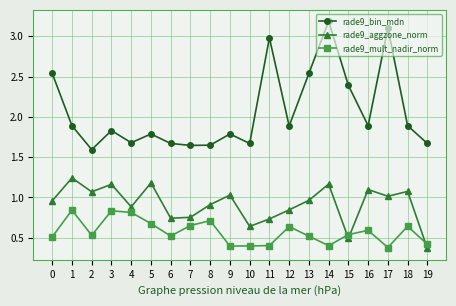

True or false: rade9_bin_mdn has more than 2 interior local peaks.

True